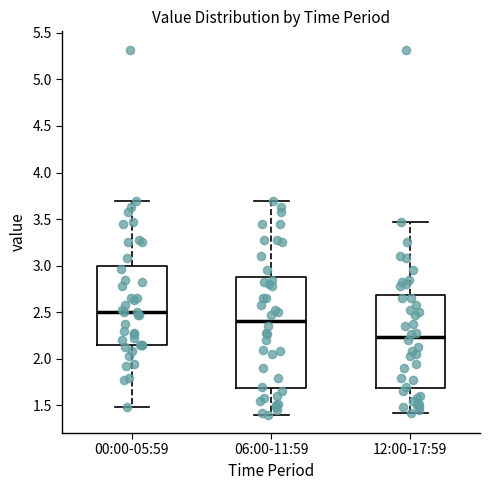

Reading left to right, read every box against the y-axis: the position of its median line, the range the box covers, and the ends of its whiskers. The values are not printed on the chart, so give them approximately, as read against the axis.

00:00-05:59: median 2.50, box 2.15 to 3.00, whiskers 1.50 to 3.70
06:00-11:59: median 2.40, box 1.70 to 2.90, whiskers 1.40 to 3.70
12:00-17:59: median 2.25, box 1.70 to 2.70, whiskers 1.40 to 3.45